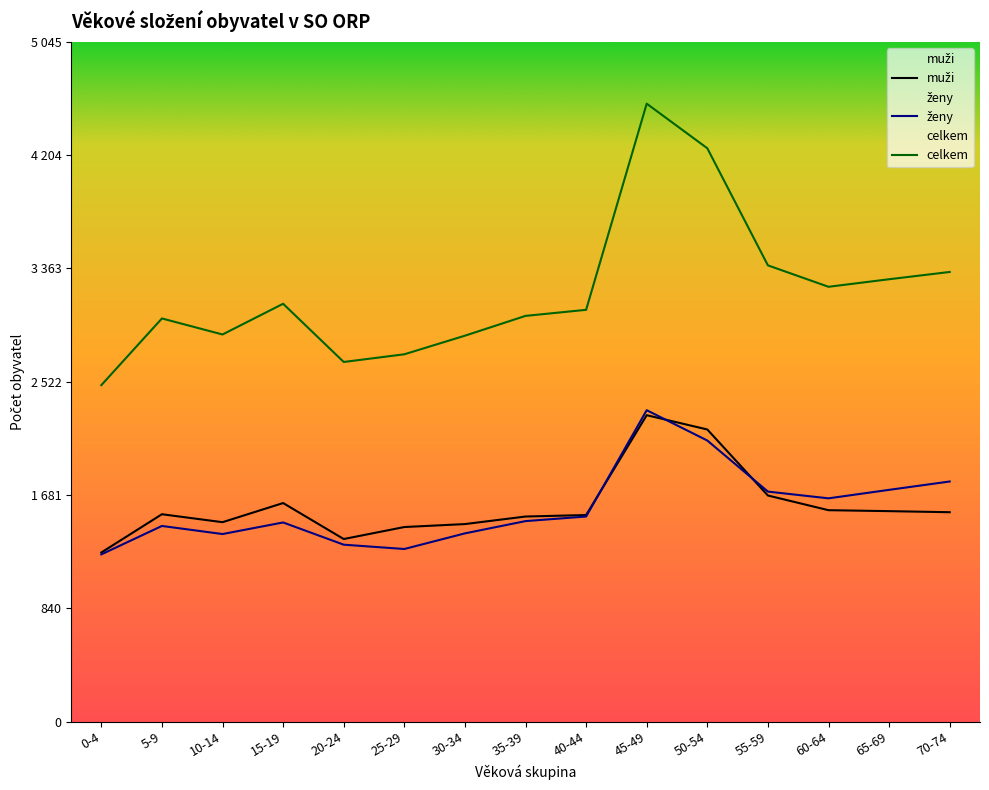

Reading left to right, what are all the values shown in this chart?

muži: 0-4=1256	5-9=1540	10-14=1481	15-19=1623	20-24=1356	25-29=1445	30-34=1467	35-39=1523	40-44=1534	45-49=2275	50-54=2169	55-59=1679	60-64=1570	65-69=1563	70-74=1555
ženy: 0-4=1242	5-9=1453	10-14=1393	15-19=1479	20-24=1314	25-29=1282	30-34=1398	35-39=1489	40-44=1523	45-49=2312	50-54=2087	55-59=1708	60-64=1658	65-69=1721	70-74=1783
celkem: 0-4=2498	5-9=2993	10-14=2874	15-19=3102	20-24=2670	25-29=2727	30-34=2865	35-39=3012	40-44=3057	45-49=4587	50-54=4256	55-59=3387	60-64=3228	65-69=3284	70-74=3338